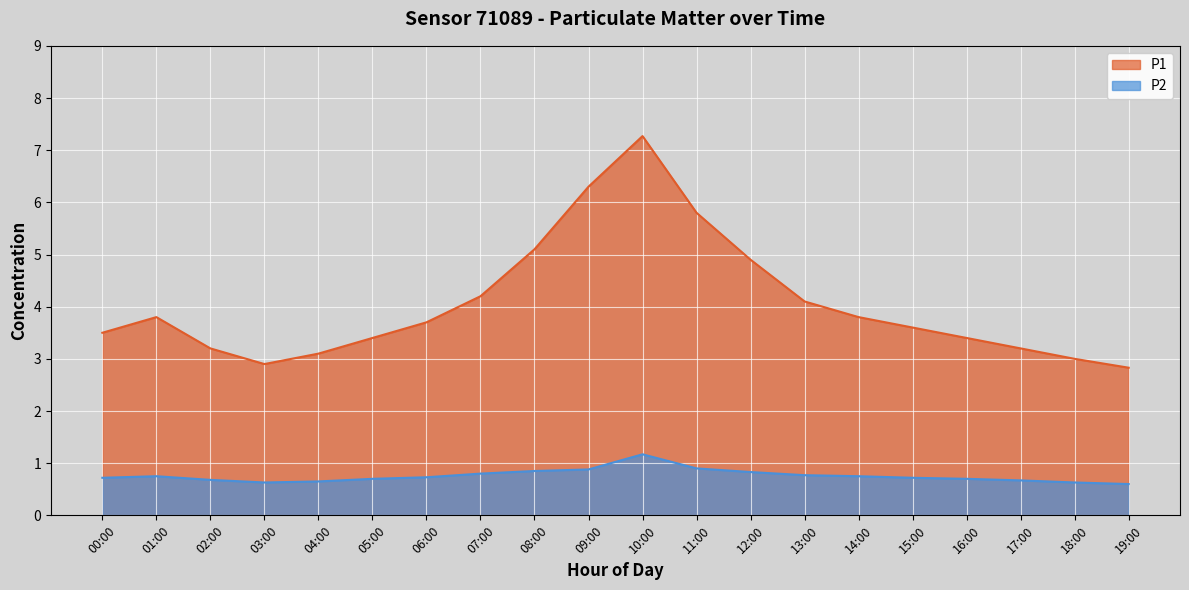

Which series changed the most between 11:00 and 13:00?

P1